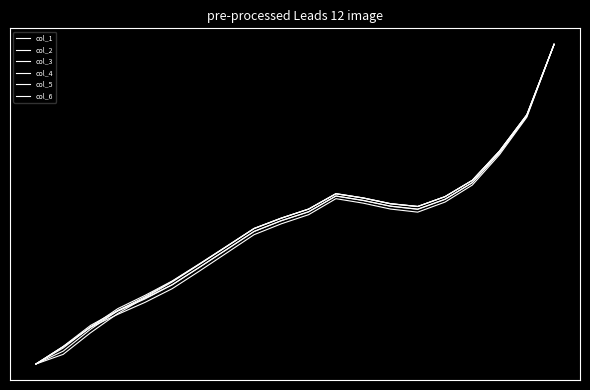

Does the chart have visible grid lines?

No